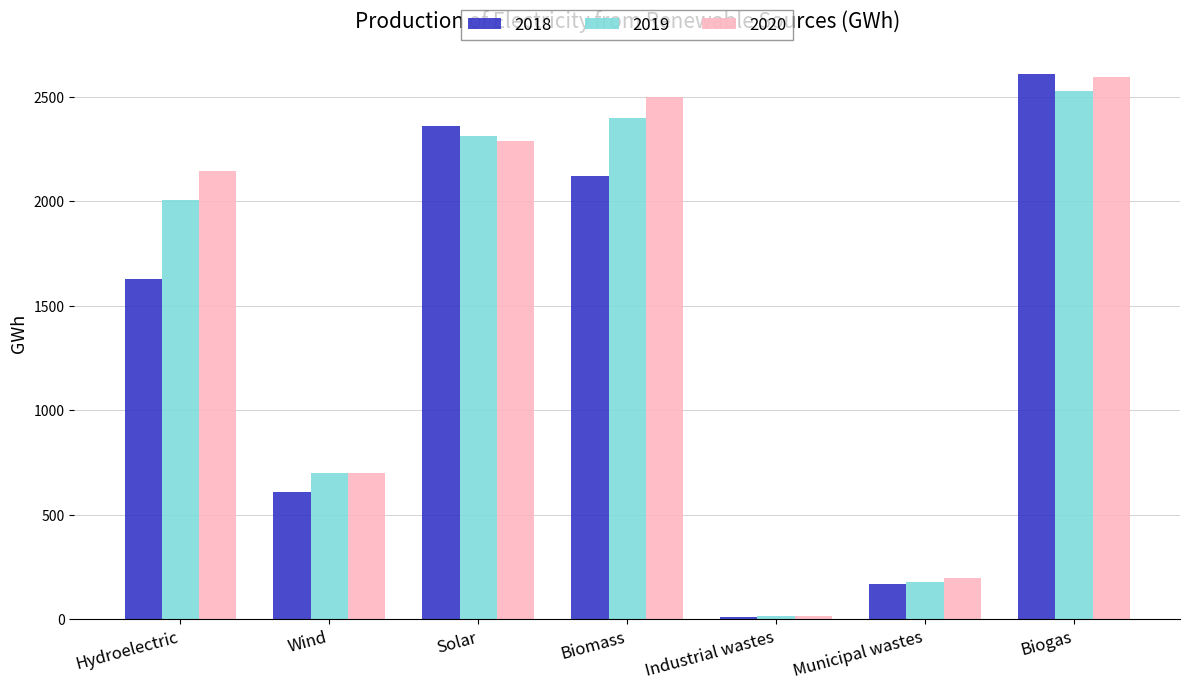

At how many categories does at least one series exceed 2372?

2